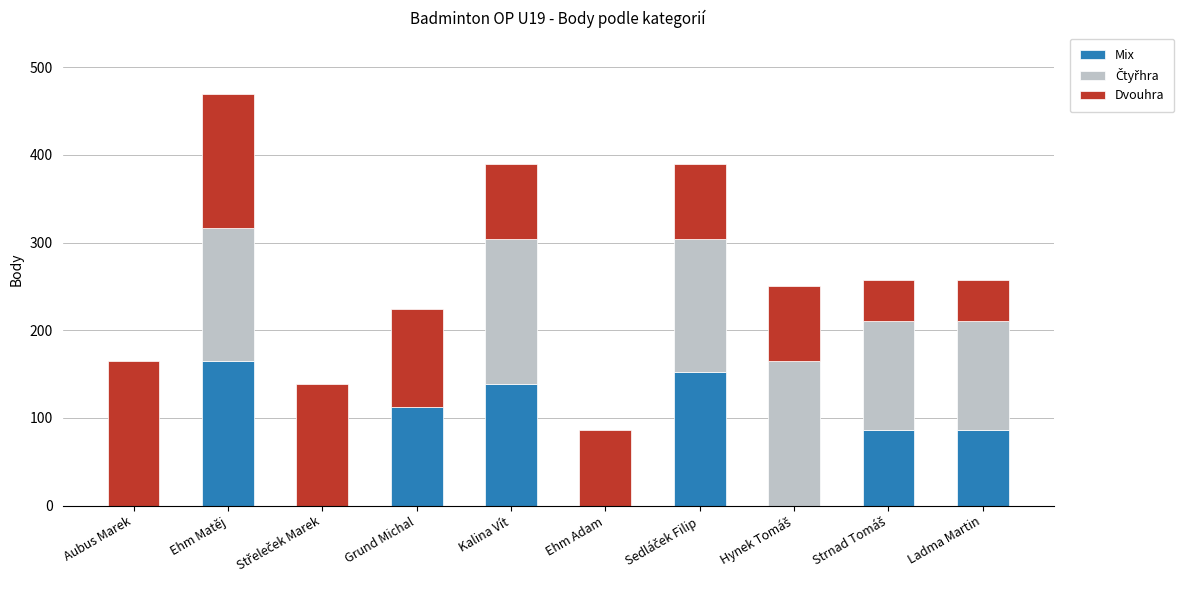

At which label does Mix reach its peak?

Ehm Matěj